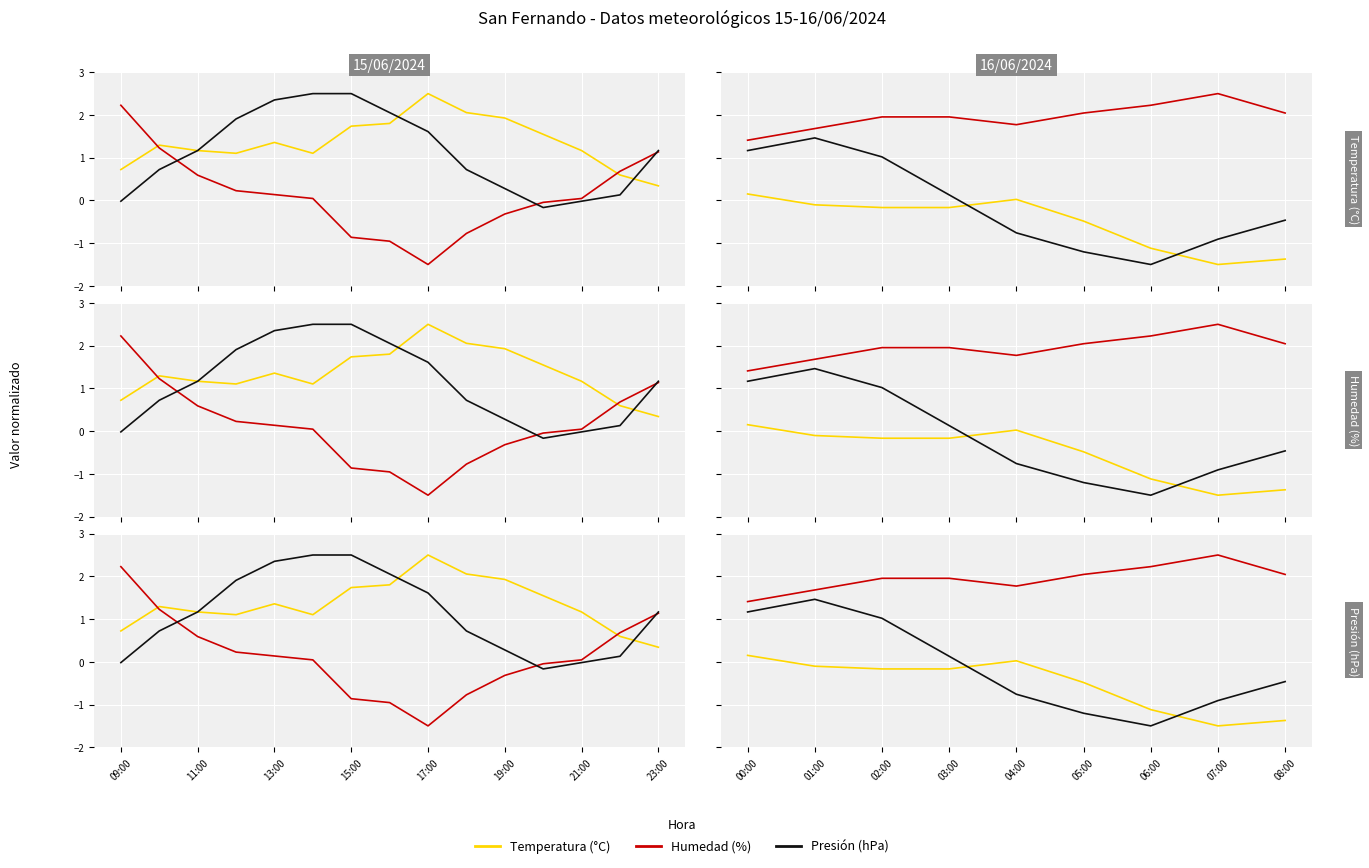

True or false: Temperatura (°C) has a value of 0.2 at 00:00.

False